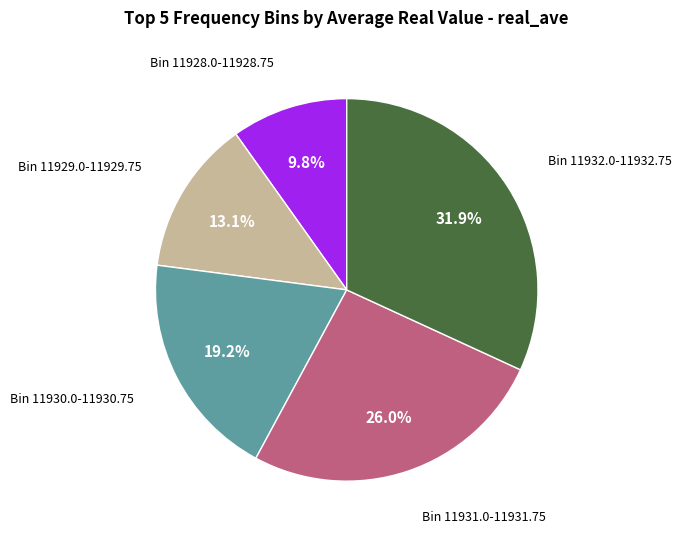

Is there any slice that represents more than half of the pie?

No